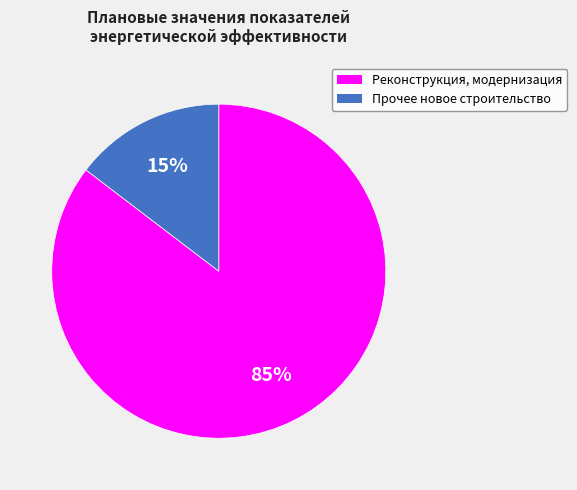

Is the sum of Прочее новое строительство and Реконструкция, модернизация greater than half?

Yes